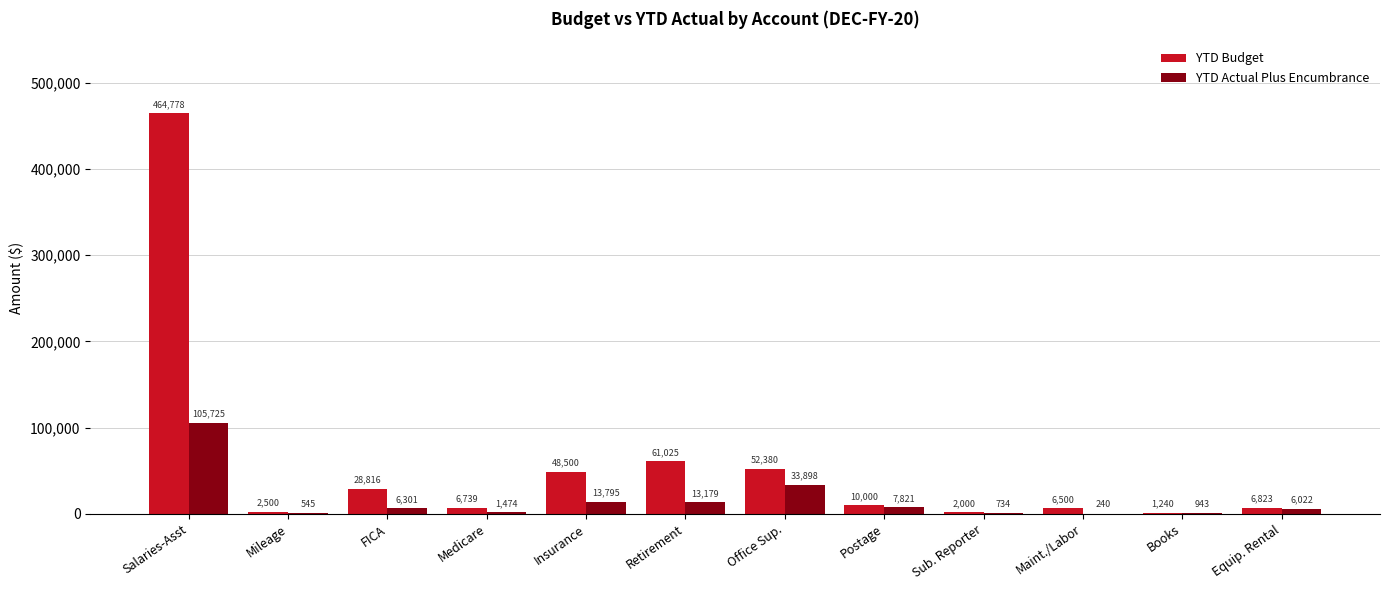

Which category has the highest value in the YTD Budget series?

Salaries-Asst